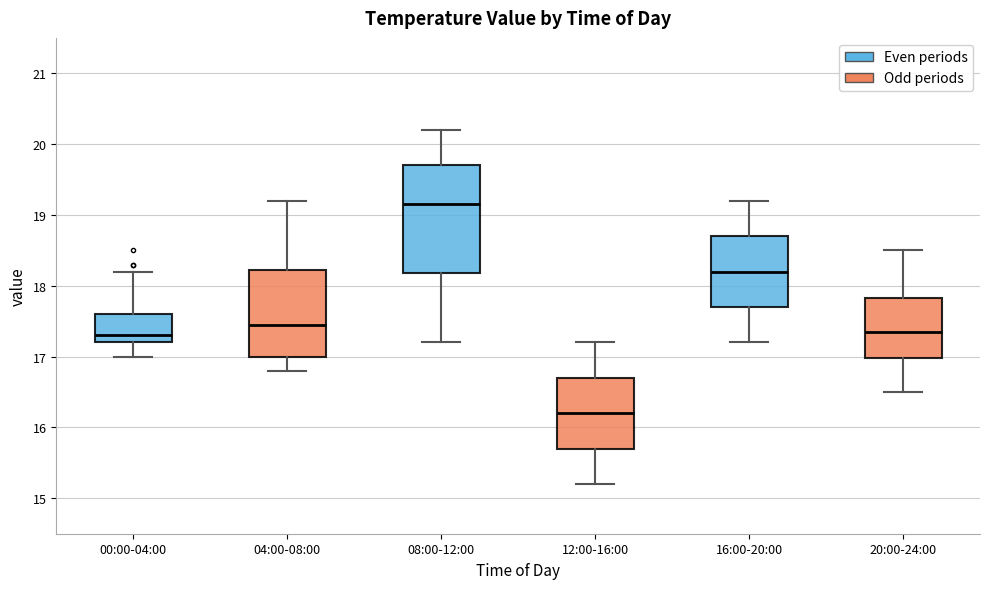

Reading left to right, transcribe this box plot: for each box, give where its median line is, the range the box spans, and where its two whiskers end, as read against the y-axis. The values are not printed on the chart, so give them approximately, as read against the axis.

00:00-04:00: median 17.3, box 17.2 to 17.6, whiskers 17.0 to 18.2
04:00-08:00: median 17.5, box 17.0 to 18.2, whiskers 16.8 to 19.2
08:00-12:00: median 19.2, box 18.2 to 19.7, whiskers 17.2 to 20.2
12:00-16:00: median 16.2, box 15.7 to 16.7, whiskers 15.2 to 17.2
16:00-20:00: median 18.2, box 17.7 to 18.7, whiskers 17.2 to 19.2
20:00-24:00: median 17.4, box 17.0 to 17.8, whiskers 16.5 to 18.5